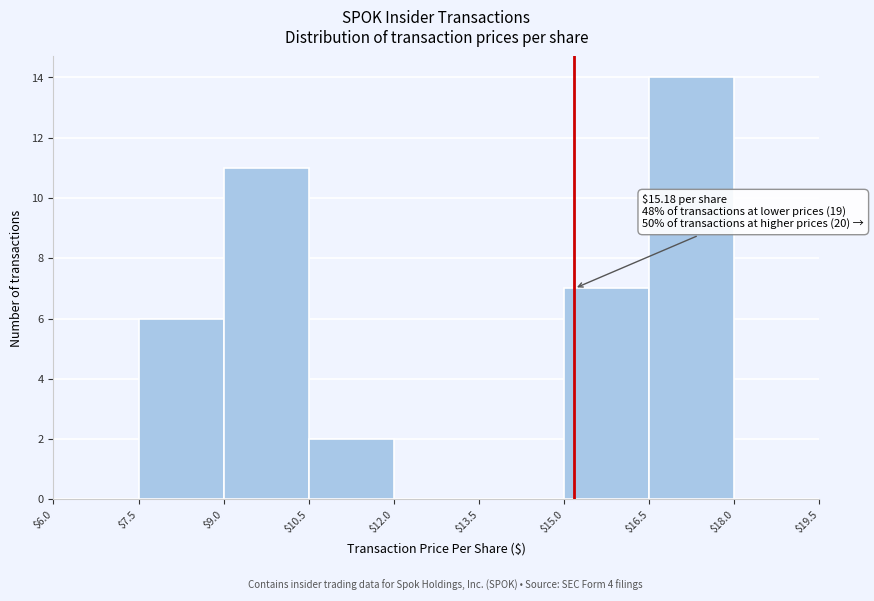

Over which range of the x-axis is the bar tallest?

$16.5 to $18.0